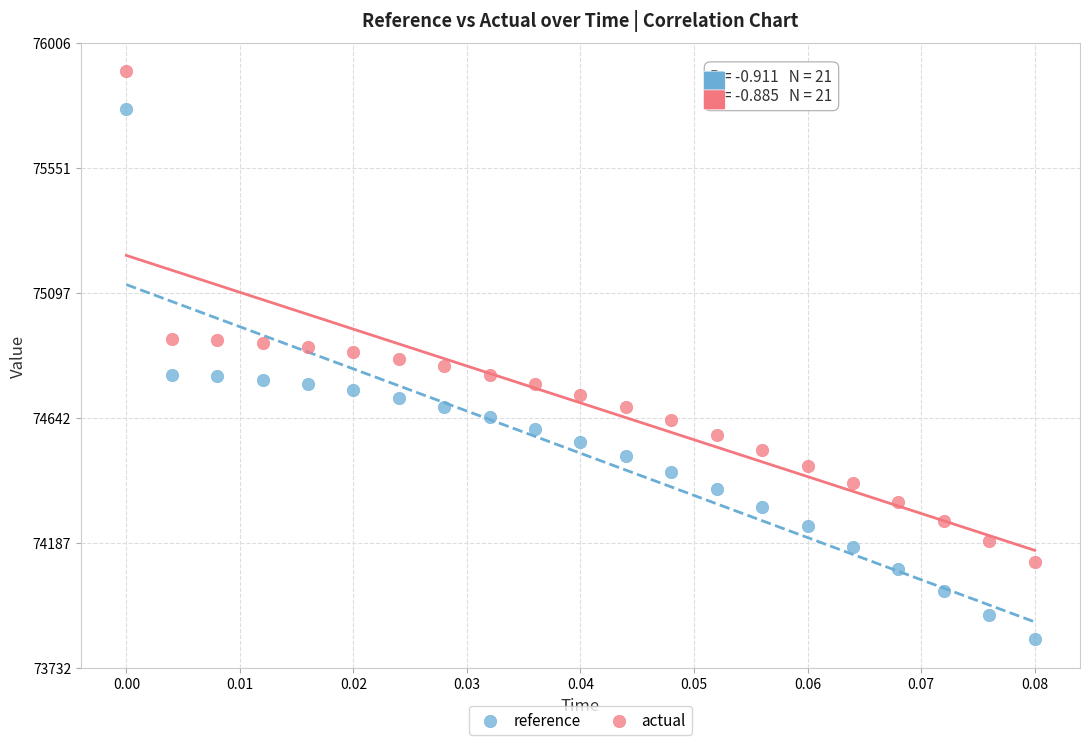

Which series has the widest spread of Y values?

reference